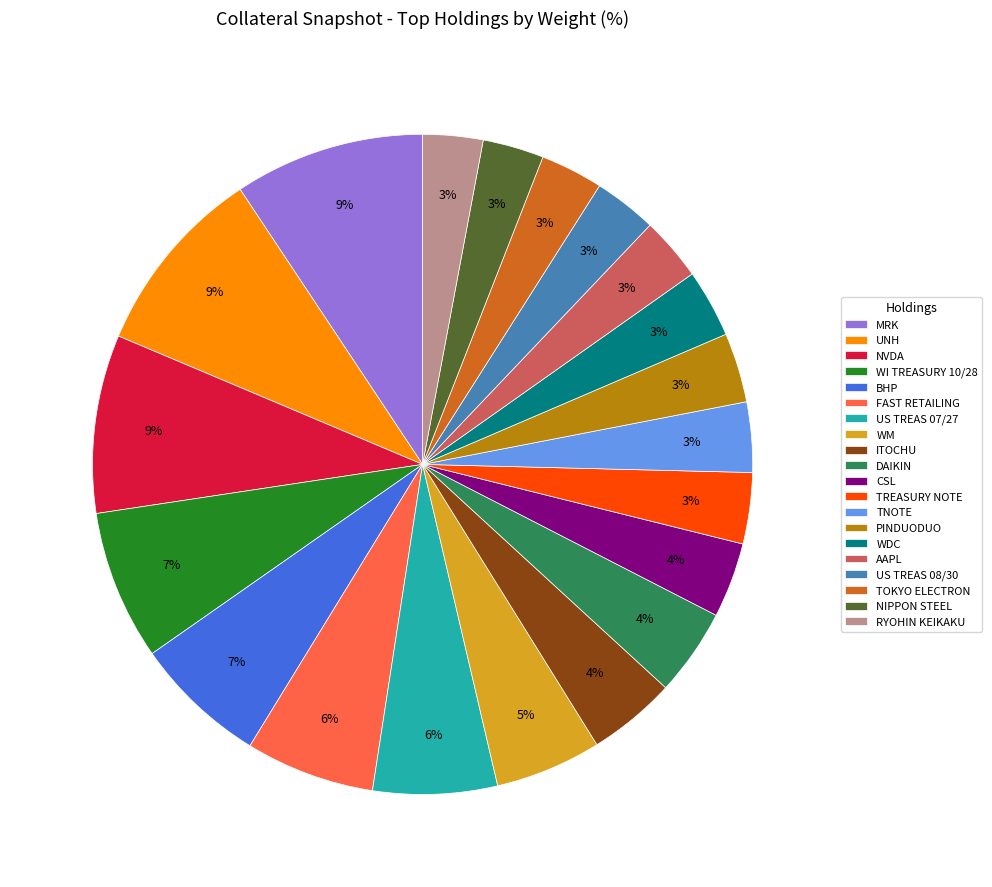

To the nearest percent, what is the average slice percentage?

5%